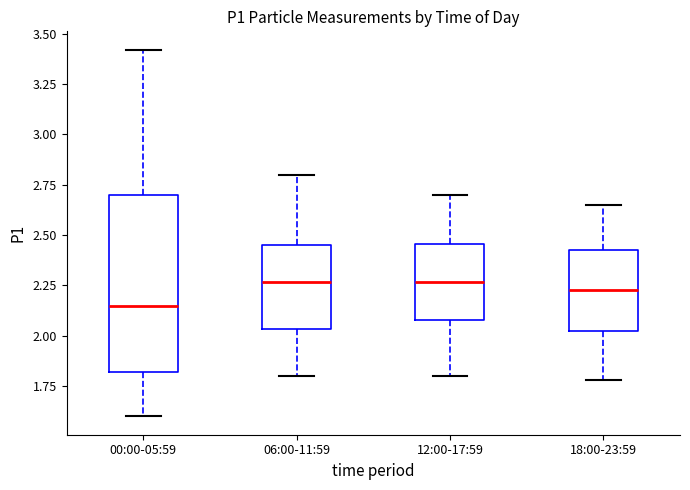

Where does the upper whisker of the box for 18:00-23:59 end on the y-axis? The values are not printed on the chart, so give them approximately, as read against the axis.

2.65